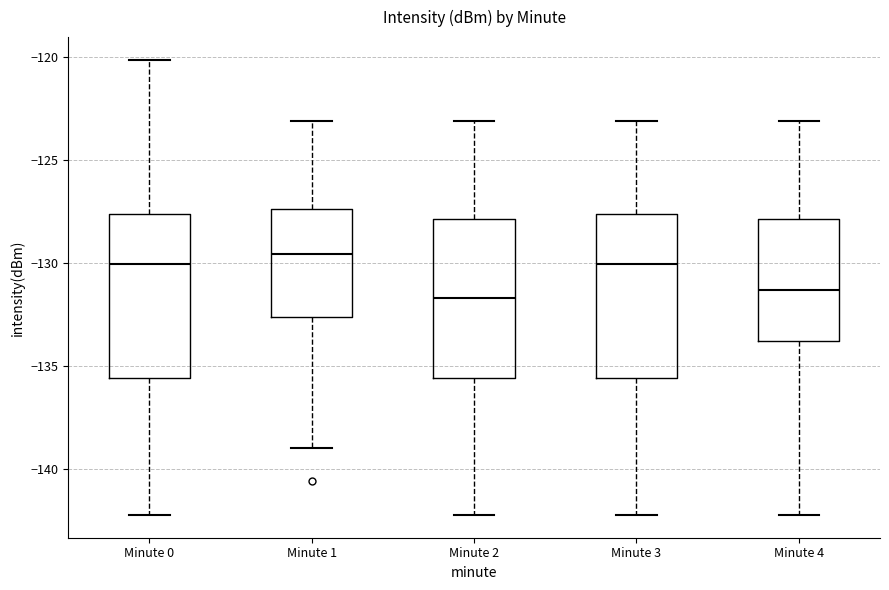

Reading left to right, read every box against the y-axis: the position of its median line, the range the box covers, and the ends of its whiskers. The values are not printed on the chart, so give them approximately, as read against the axis.

Minute 0: median -130.0, box -135.5 to -127.5, whiskers -142.0 to -120.0
Minute 1: median -129.5, box -132.5 to -127.5, whiskers -139.0 to -123.0
Minute 2: median -131.5, box -135.5 to -128.0, whiskers -142.0 to -123.0
Minute 3: median -130.0, box -135.5 to -127.5, whiskers -142.0 to -123.0
Minute 4: median -131.5, box -134.0 to -128.0, whiskers -142.0 to -123.0